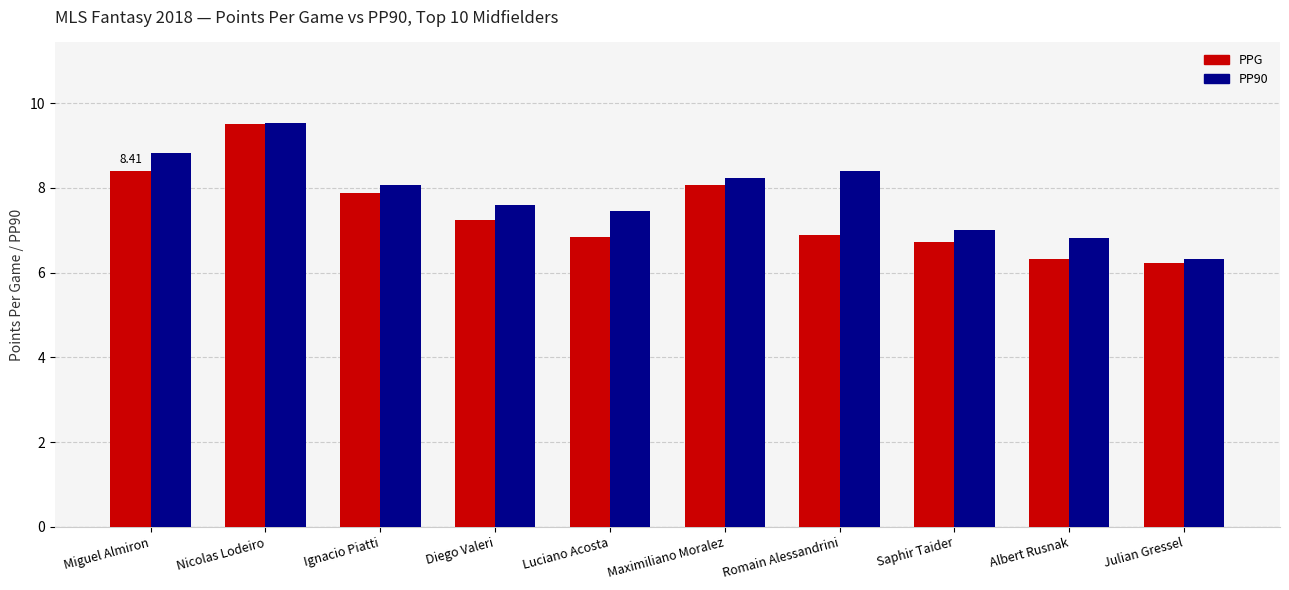

What is the difference between the highest and lowest values at Albert Rusnak?

0.5